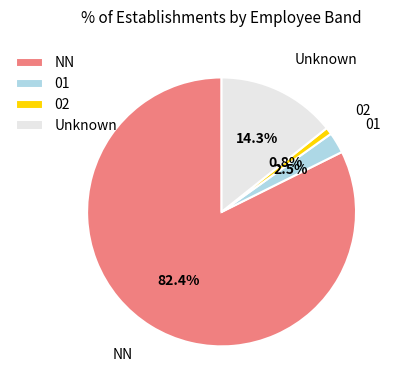

True or false: 02 accounts for 1% of the total.

True